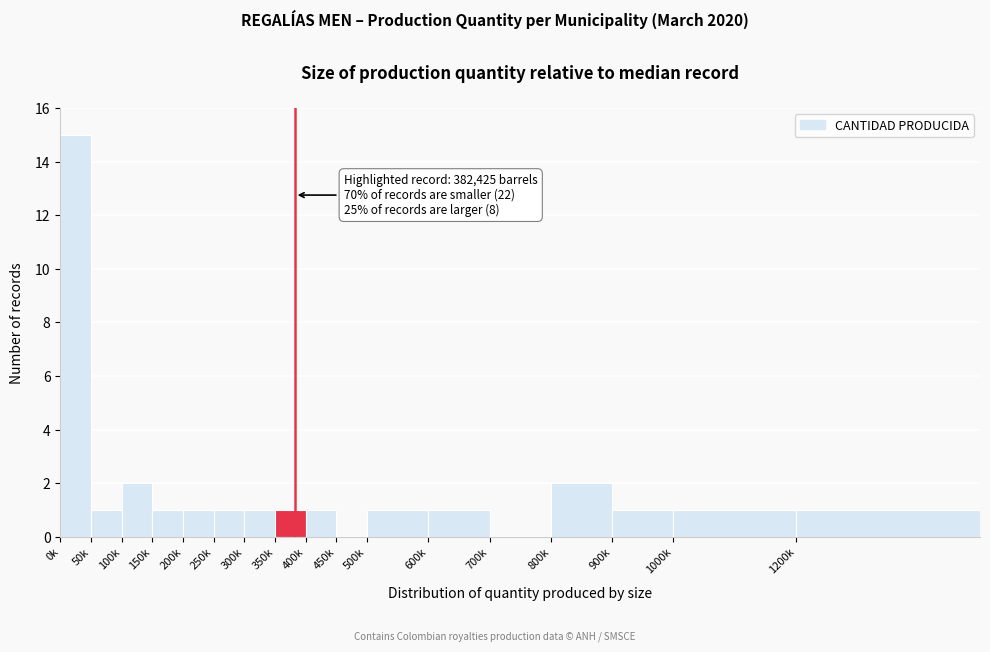

Reading left to right, extract all data points from this chart.

0k=15	50k=1	100k=2	150k=1	200k=1	250k=1	300k=1	350k=1	400k=1	450k=0	500k=1	600k=1	700k=0	800k=2	900k=1	1000k=1	1200k=1